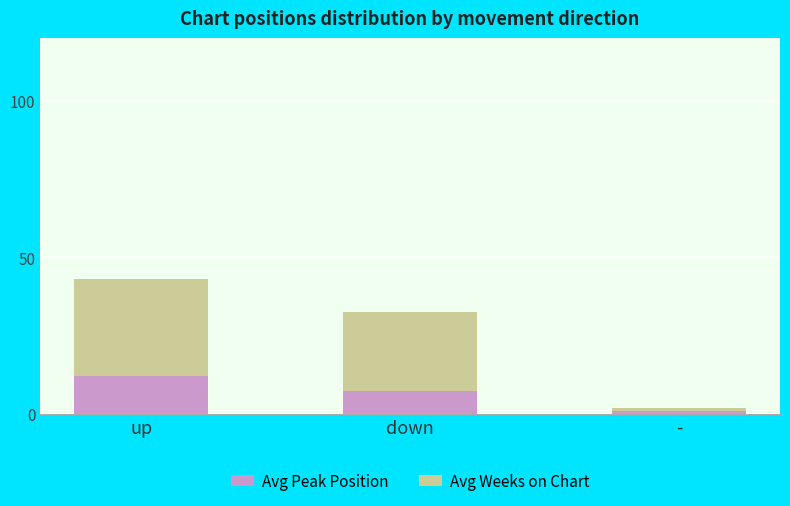

What are all the series names shown in the legend?

Avg Peak Position, Avg Weeks on Chart